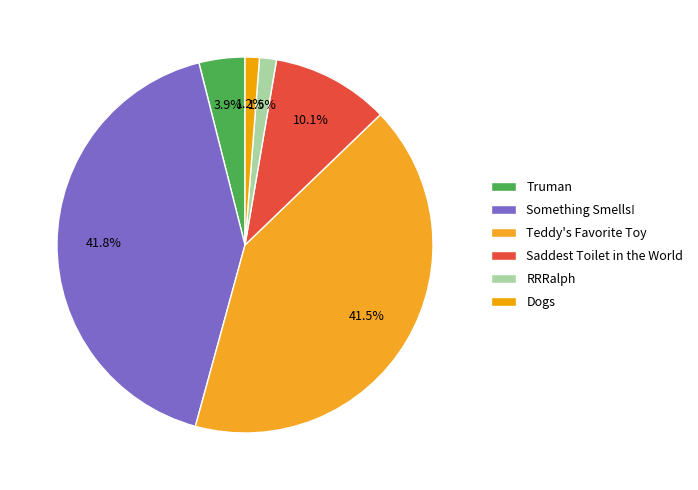

Count the number of slices in the pie.

6